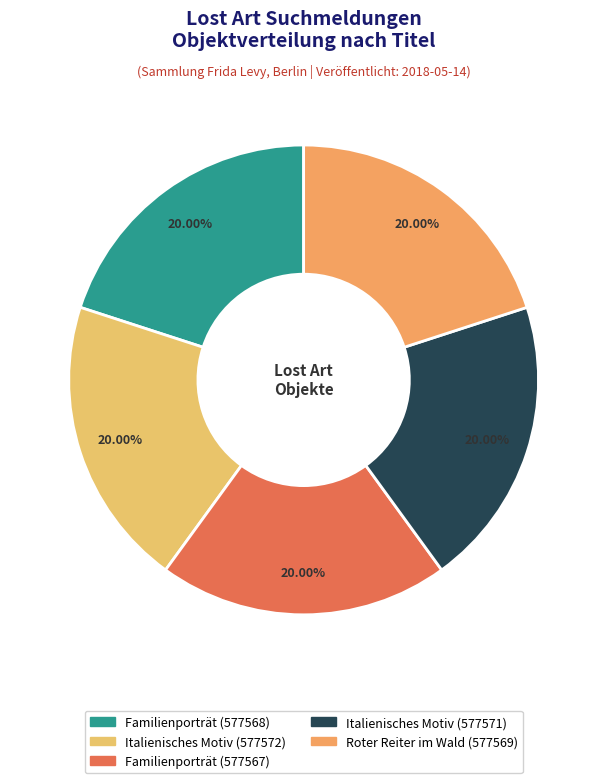

Is the sum of Italienisches Motiv (577571) and Roter Reiter im Wald (577569) greater than half?

No